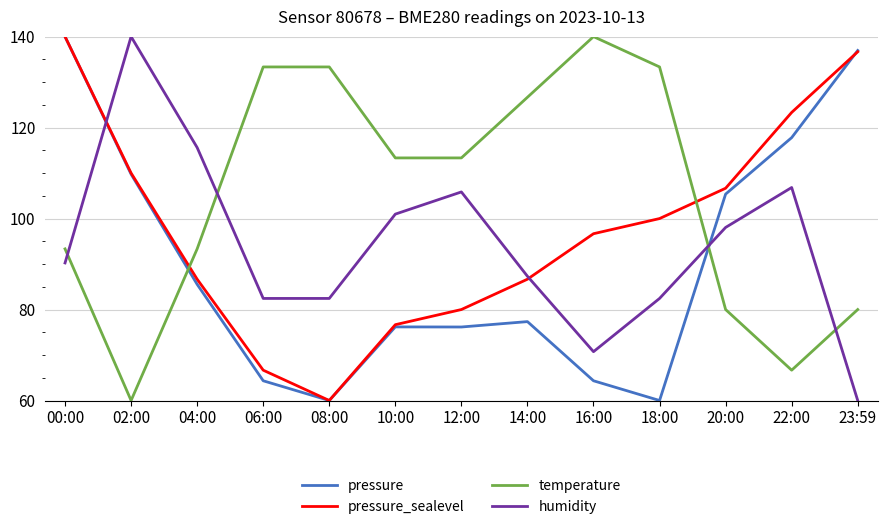

Between 18:00 and 20:00, which series saw the biggest shift?

temperature